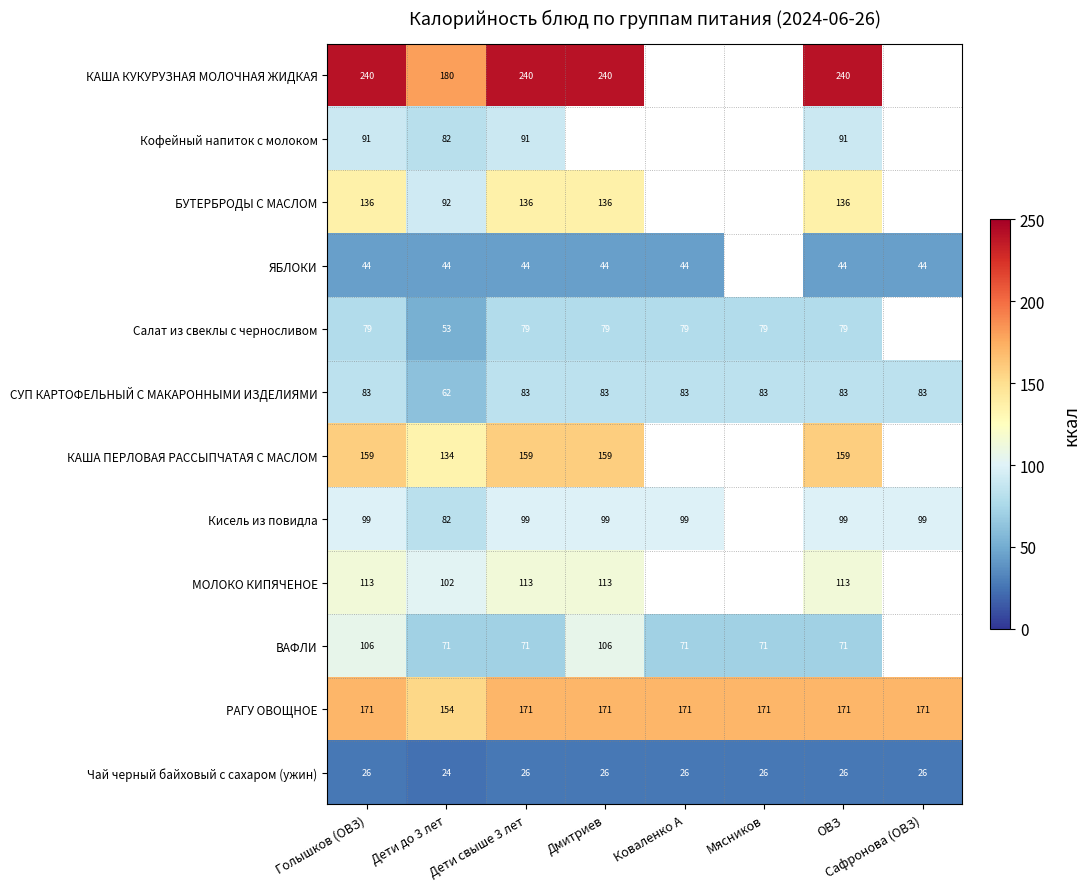

Which series changed the most between Голышков (ОВЗ) and ОВЗ?

ВАФЛИ